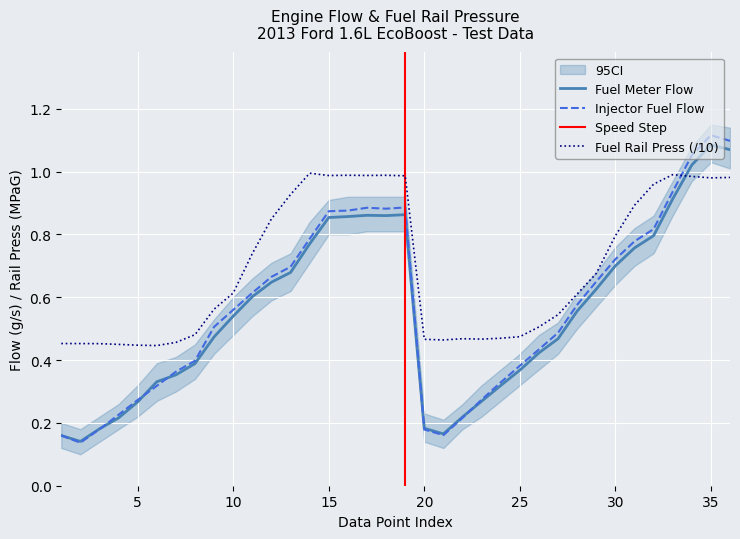

What is the difference between the maximum and minimum values in the Injector Fuel Flow series?

1.0